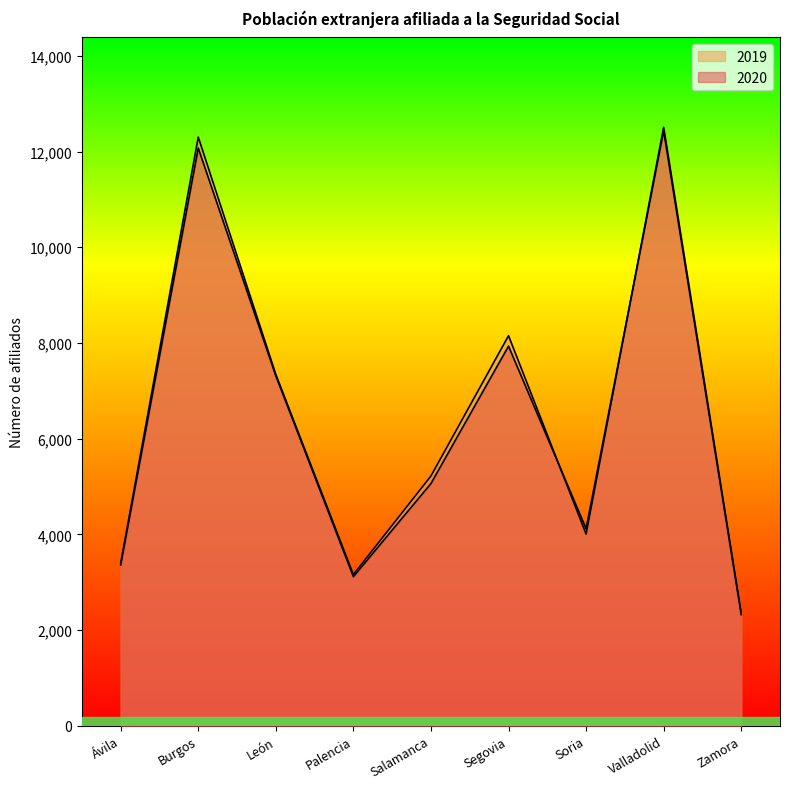

True or false: 2019 and 2020 intersect in this chart.

True